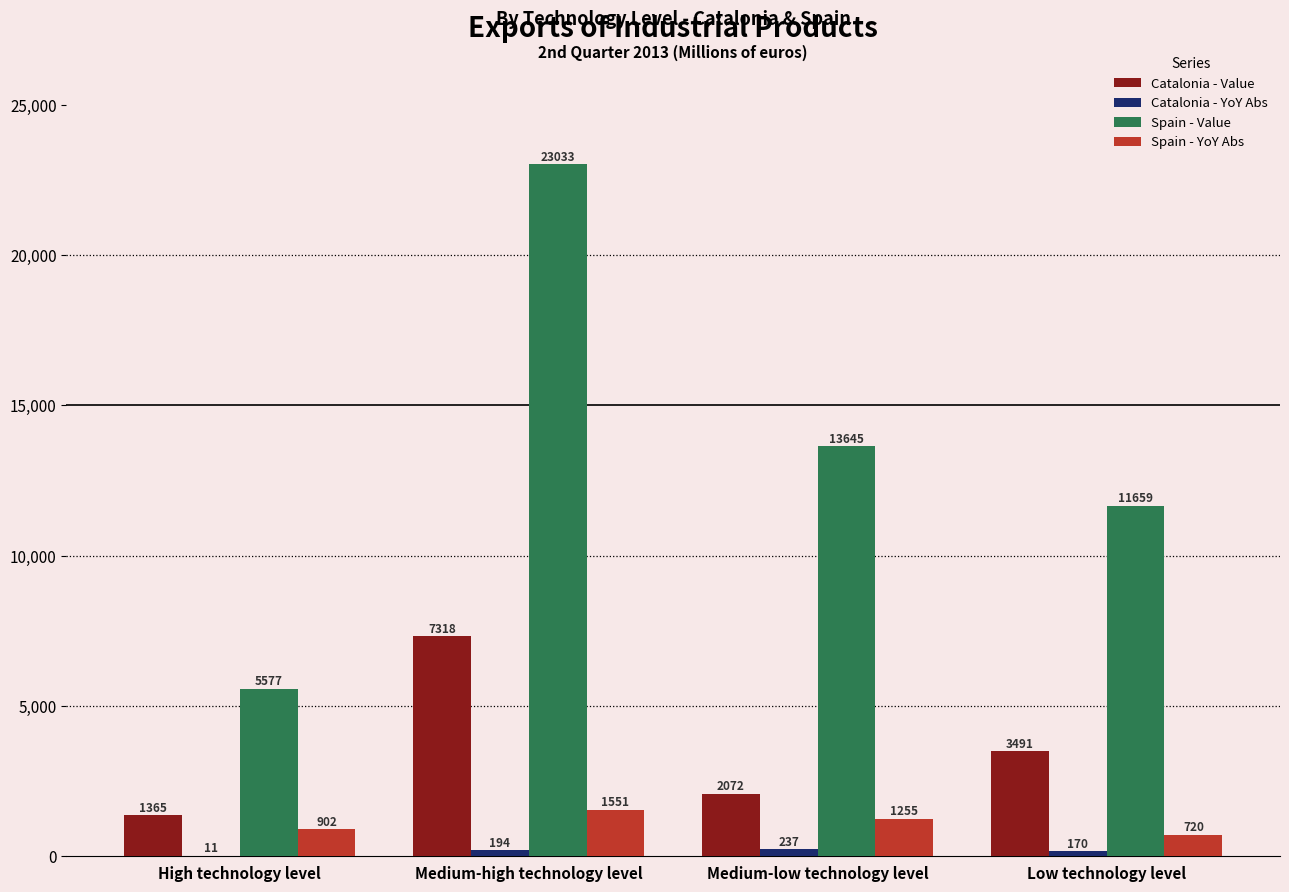

What is the maximum value for Spain - Value?

23032.9